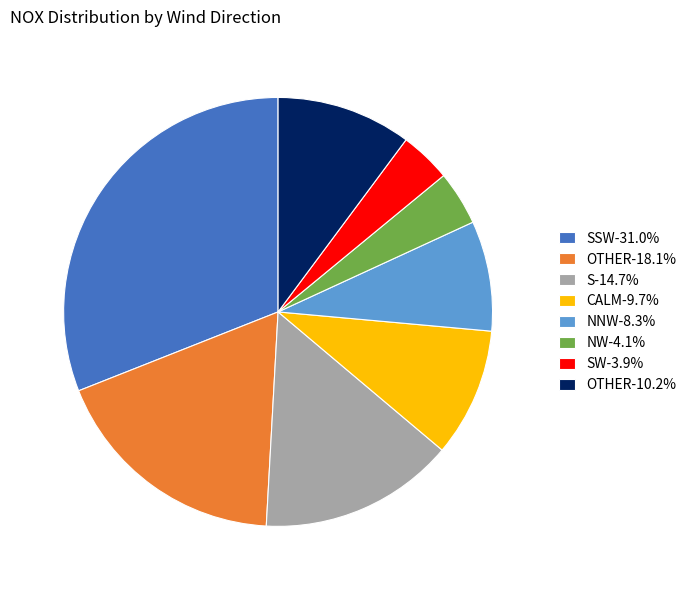

Approximately how many times larger is the value at SSW-31.0% compared to S-14.7%?

2.1